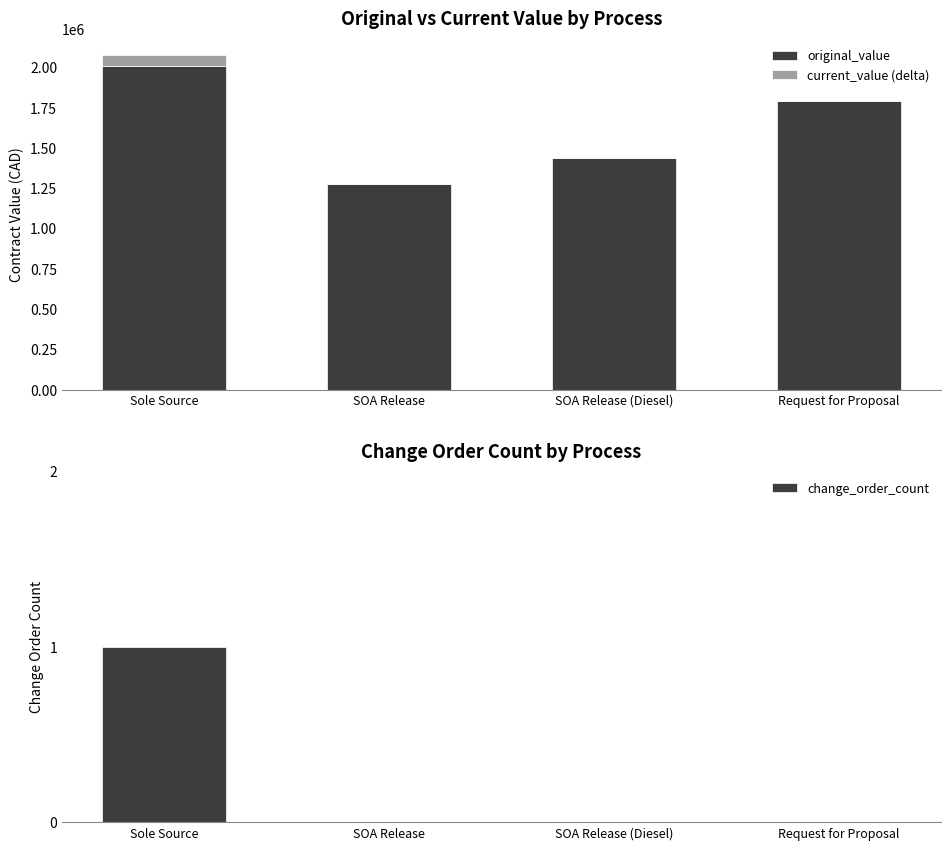

What is the label of the 4th bar from the left?

Request for Proposal